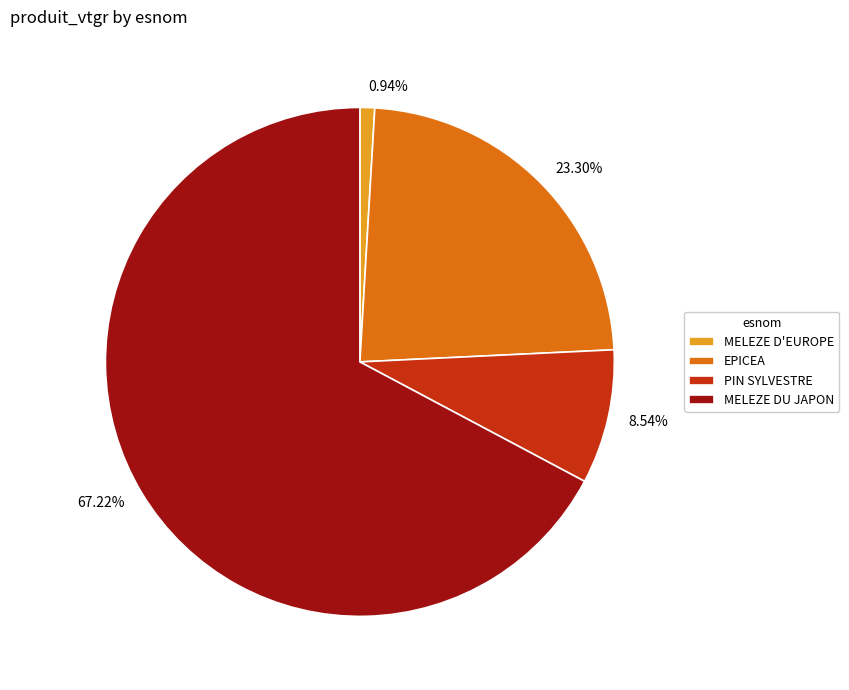

Does any single category account for the majority?

Yes